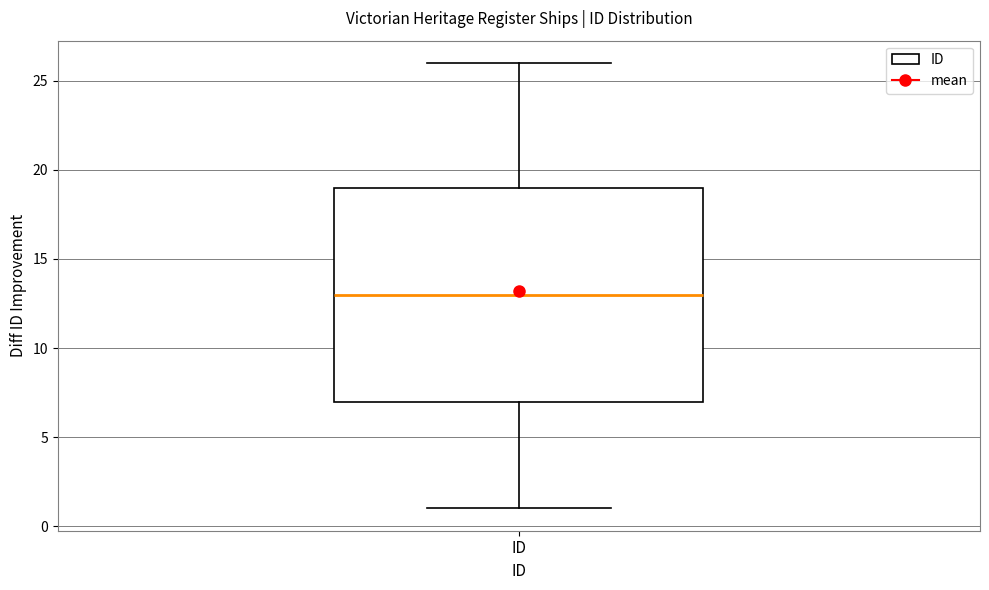

Transcribe this box plot: give where the median line is, the range the box spans, and where the two whiskers end, as read against the y-axis. The values are not printed on the chart, so give them approximately, as read against the axis.

median 13, box 7 to 19, whiskers 1 to 26